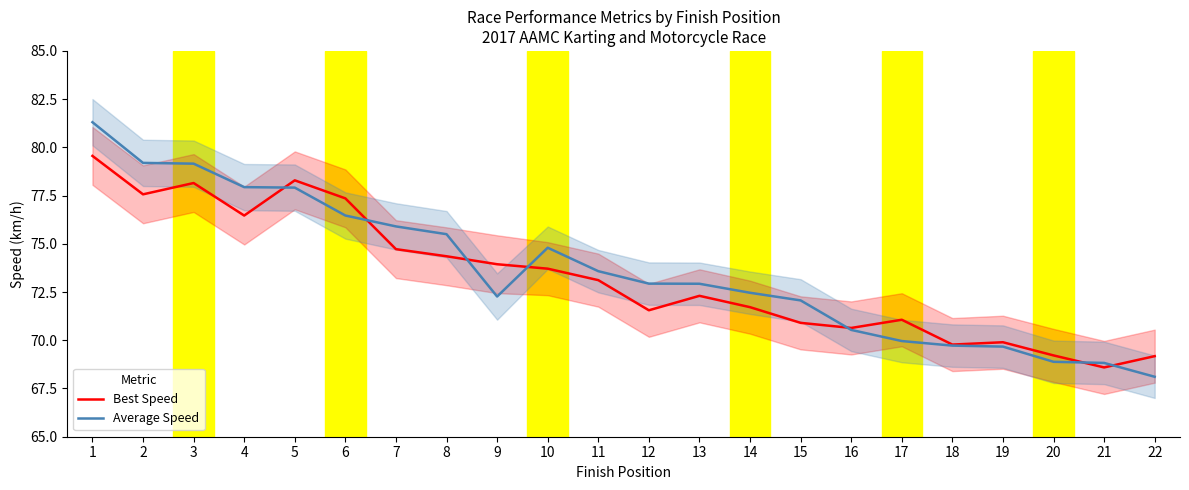

Does the chart display data point markers on the line(s)?

No